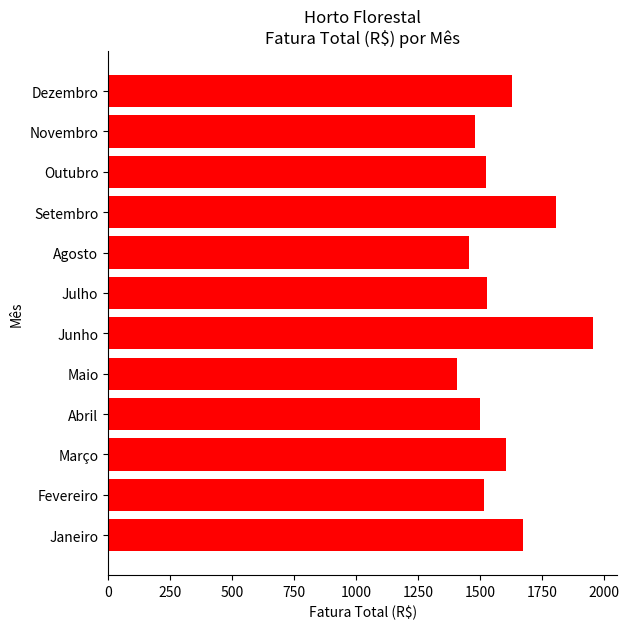

What is the change in value from Abril to Junho?

+456.3